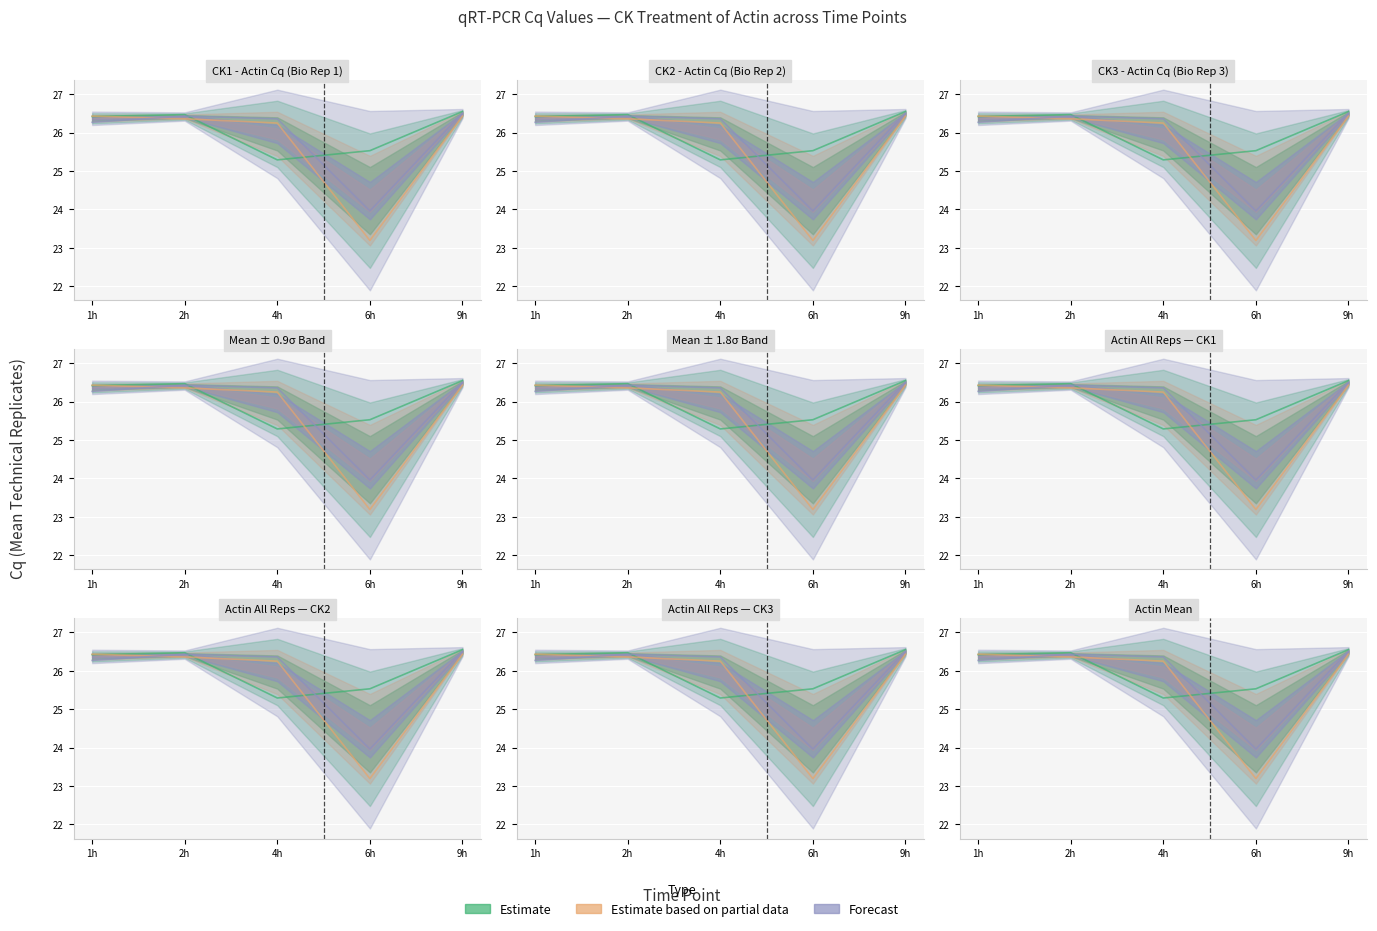

The value of CK2 at 9h is 26.4. True or false?

True